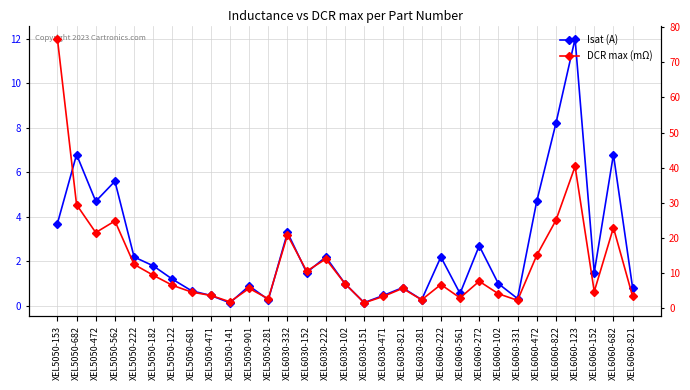

What is the label of the 20th point from the left?

XEL6030-281